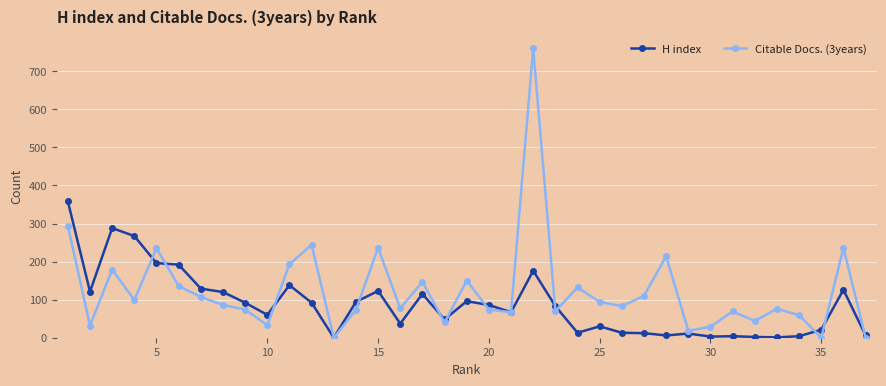

Rank the series by their average value, from highest to lowest.

Citable Docs. (3years), H index